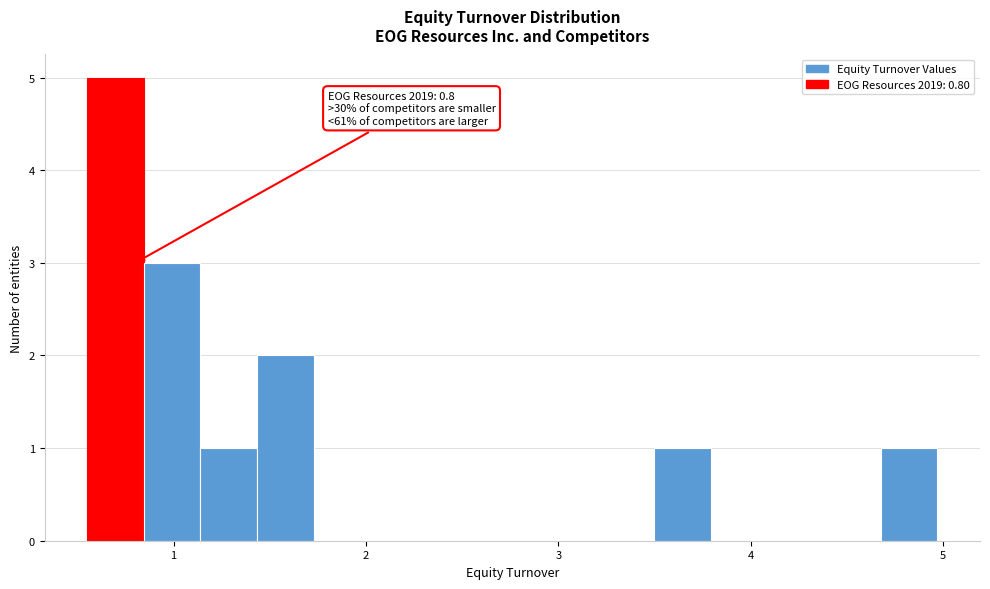

Around what value on the x-axis is the tallest bar? Give the approximate position of its centre, as read against the axis.

0.7